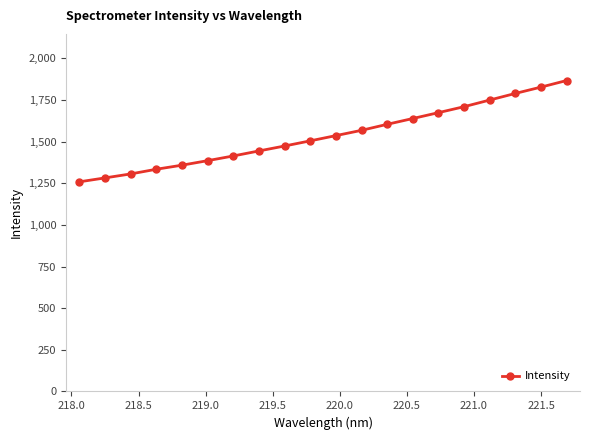

Is this an area chart (filled region under the line)?

No